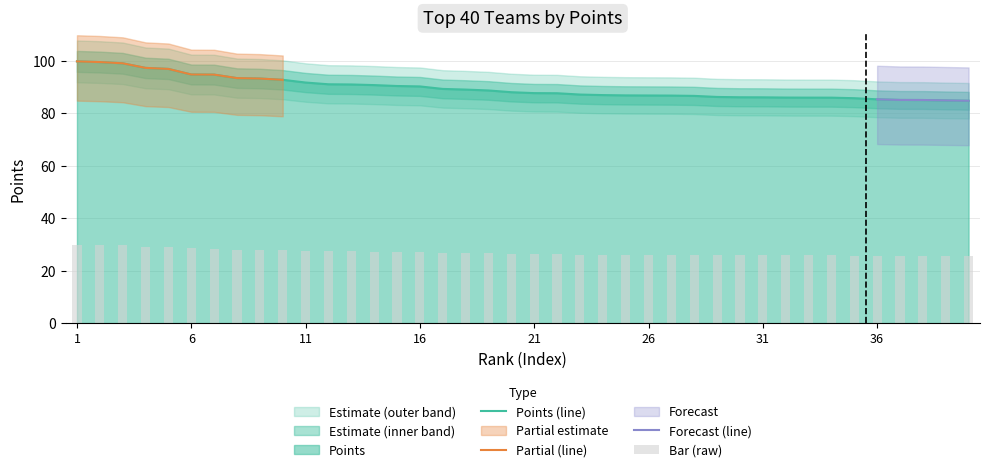

How many values are below 87?

17